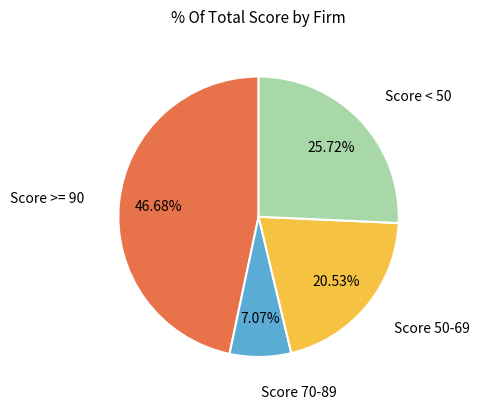

Does any single category account for the majority?

No